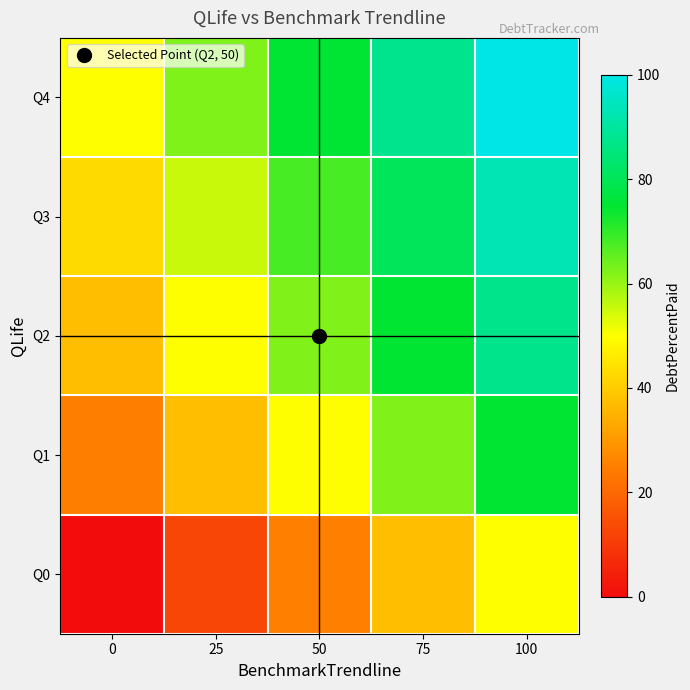

At how many categories does at least one series exceed 10?

5